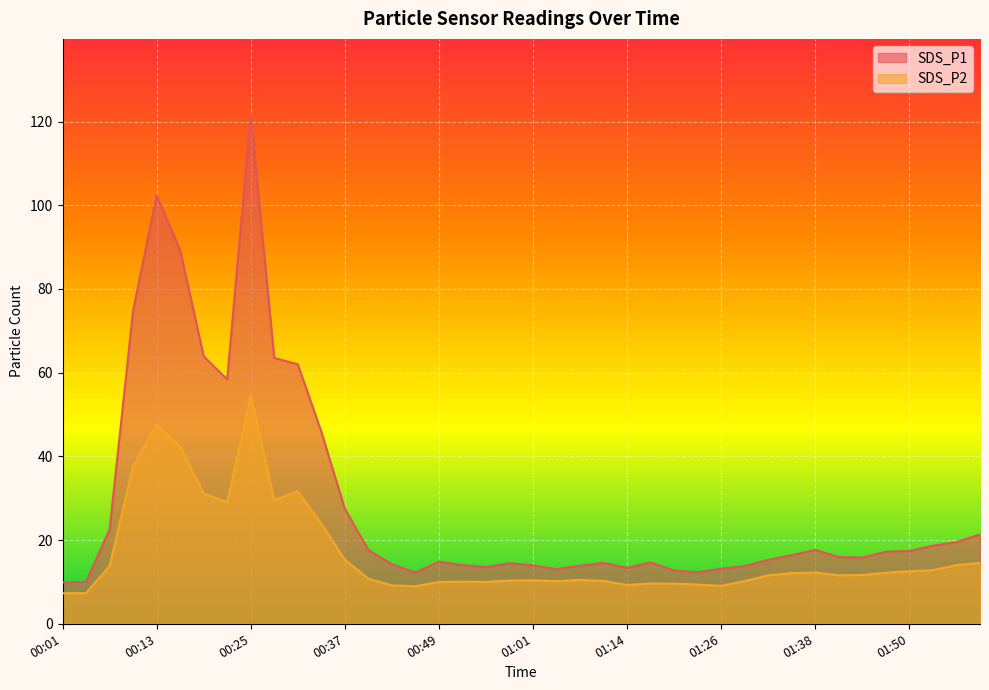

Reading left to right, what are all the values shown in this chart?

SDS_P1: 00:01=9.9	00:04=10.0	00:07=22.5	00:10=74.8	00:13=102.3	00:16=89.3	00:19=63.9	00:22=58.4	00:25=121.5	00:28=63.5	00:31=62.0	00:34=45.9	00:37=27.5	00:40=17.6	00:43=14.2	00:46=12.2	00:49=14.8	00:52=14.0	00:55=13.6	00:58=14.5	01:01=13.9	01:05=13.1	01:08=13.9	01:11=14.6	01:14=13.3	01:17=14.7	01:20=12.7	01:23=12.3	01:26=13.2	01:29=13.8	01:32=15.2	01:35=16.4	01:38=17.6	01:41=15.9	01:44=15.8	01:47=17.2	01:50=17.4	01:53=18.6	01:56=19.5	01:59=21.4
SDS_P2: 00:01=7.3	00:04=7.3	00:07=13.8	00:10=37.6	00:13=47.6	00:16=42.4	00:19=31.1	00:22=29.1	00:25=54.5	00:28=29.5	00:31=31.7	00:34=23.9	00:37=15.3	00:40=10.8	00:43=9.2	00:46=9.0	00:49=10.0	00:52=10.1	00:55=10.0	00:58=10.3	01:01=10.4	01:05=10.2	01:08=10.5	01:11=10.2	01:14=9.3	01:17=9.6	01:20=9.6	01:23=9.4	01:26=9.1	01:29=10.2	01:32=11.6	01:35=12.1	01:38=12.2	01:41=11.6	01:44=11.7	01:47=12.2	01:50=12.6	01:53=12.8	01:56=14.0	01:59=14.6